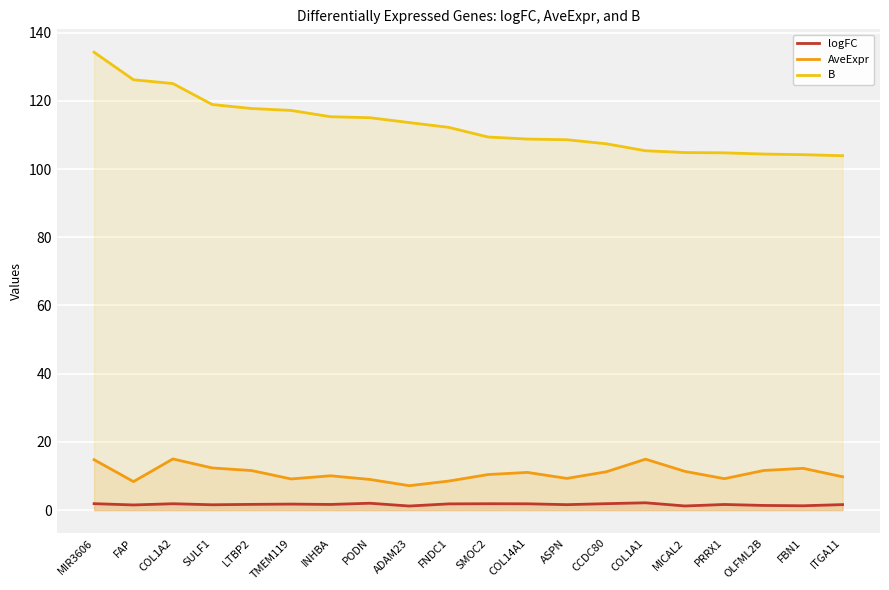

Between ADAM23 and COL14A1, which is larger?

COL14A1